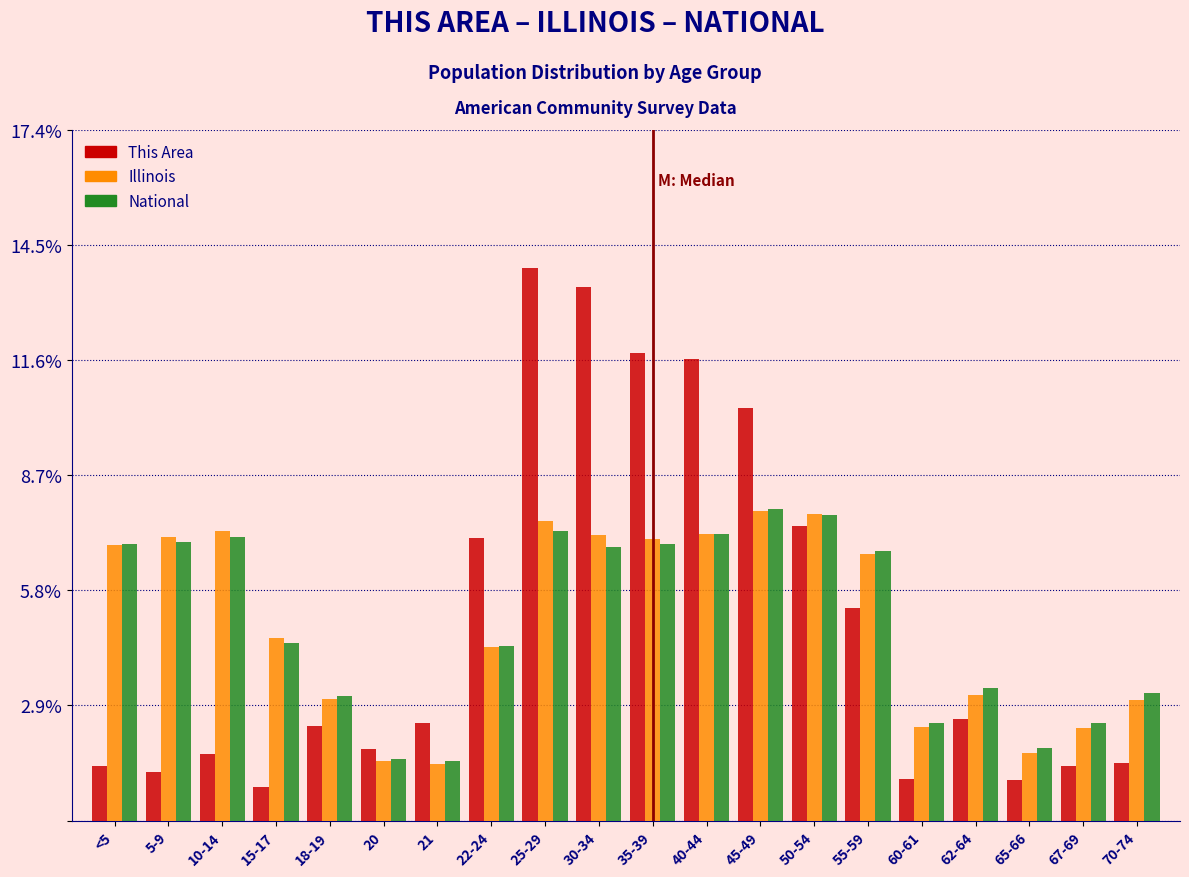

At which label does National first exceed 6?

<5